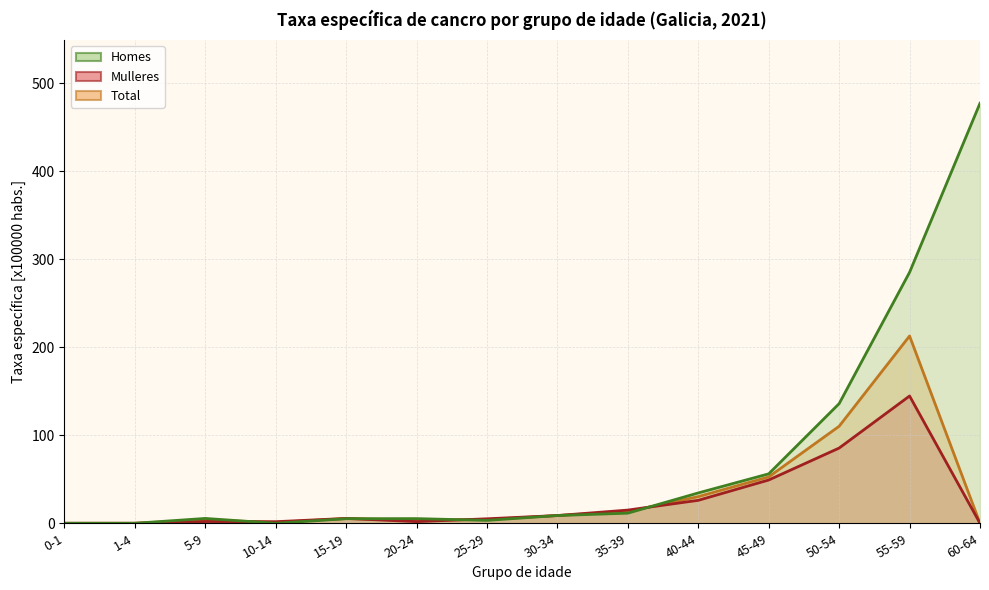

What is the maximum value shown in the chart?

477.5